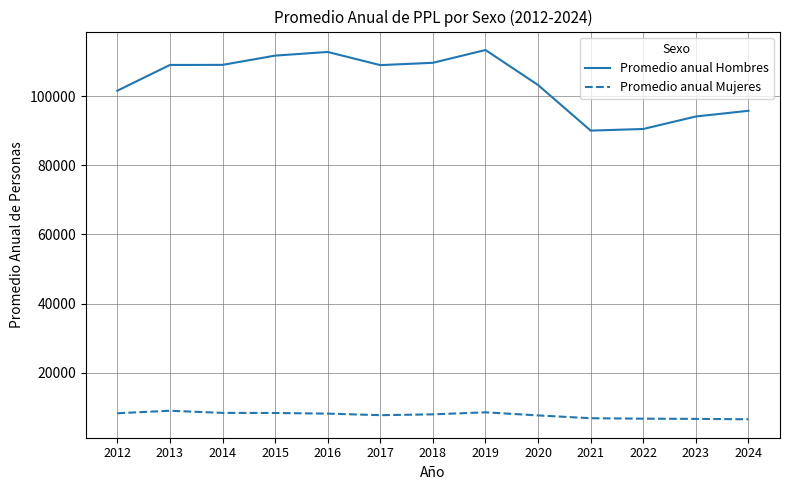

What are all the series names shown in the legend?

Promedio anual Hombres, Promedio anual Mujeres